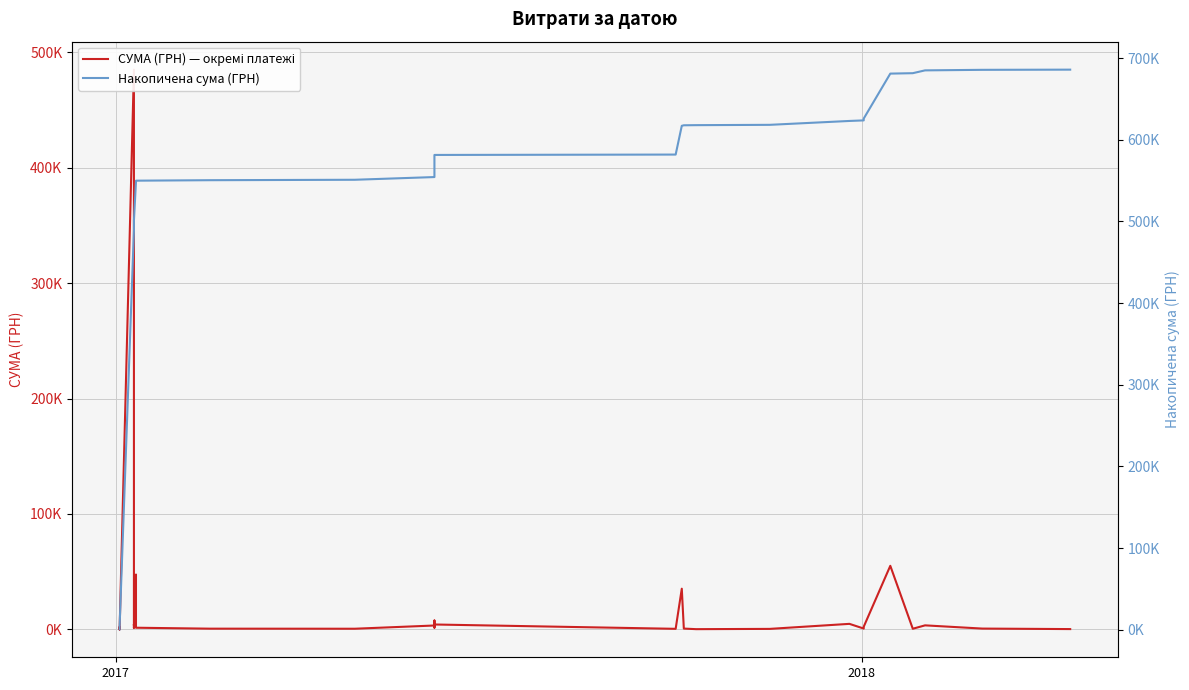

List the series in order of their peak value, lowest first.

СУМА (ГРН) — окремі платежі, Накопичена сума (ГРН)